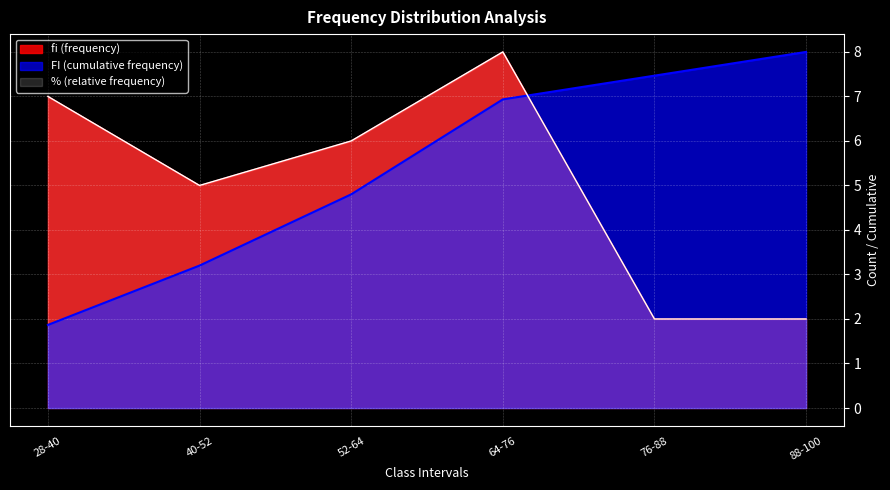

The fi (frequency) series shows 3.7 at 52-64. True or false?

False